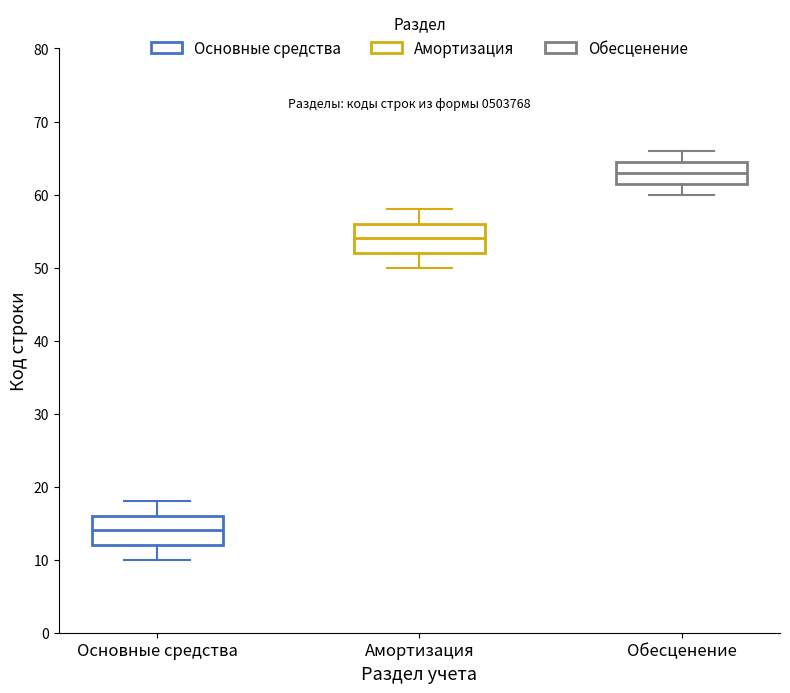

Reading left to right, transcribe this box plot: for each box, give where its median line is, the range the box spans, and where its two whiskers end, as read against the y-axis. The values are not printed on the chart, so give them approximately, as read against the axis.

Основные средства: median 14, box 12 to 16, whiskers 10 to 18
Амортизация: median 54, box 52 to 56, whiskers 50 to 58
Обесценение: median 63, box 62 to 65, whiskers 60 to 66